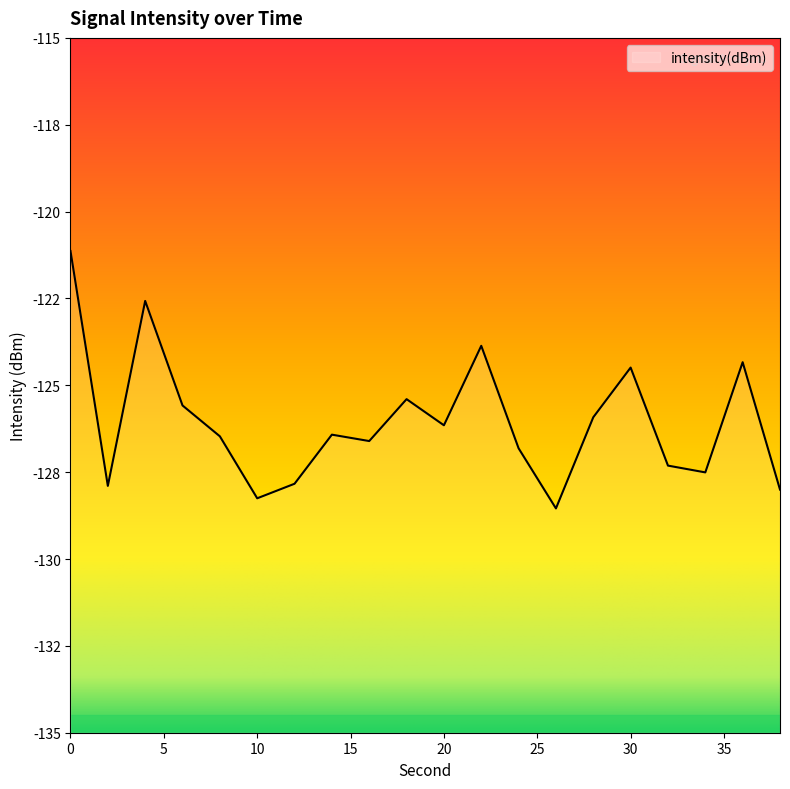

What is the difference between the maximum and minimum values?

7.4